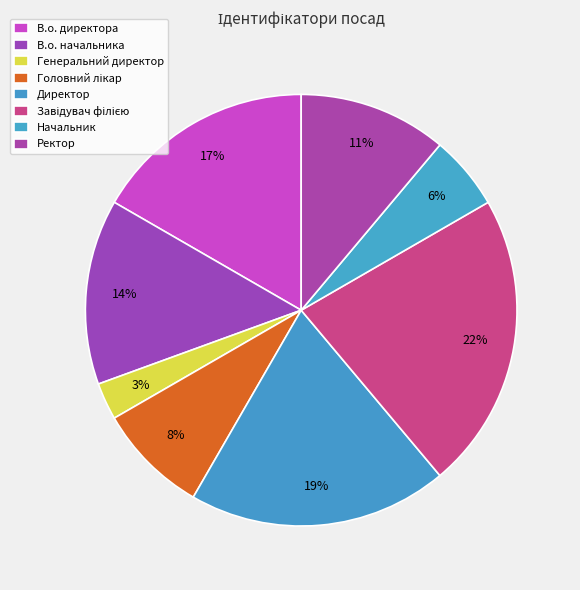

What is the total percentage of Головний лікар and Ректор?

19.4%